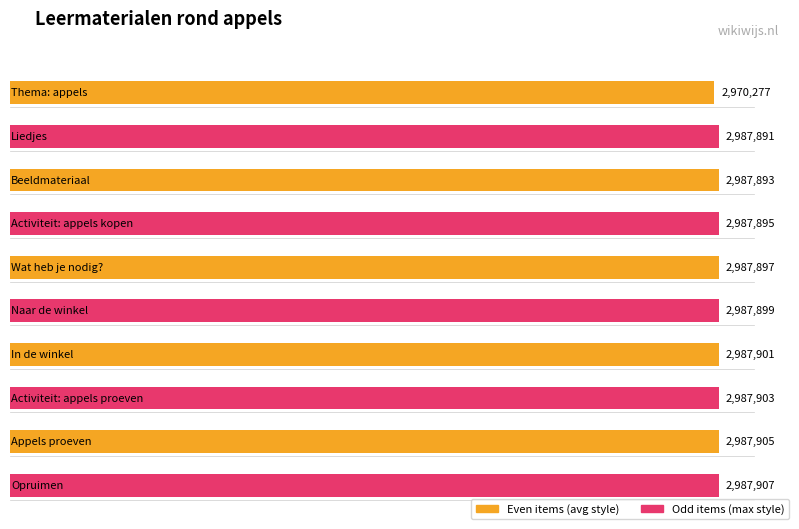

How many bars are there in total?

10